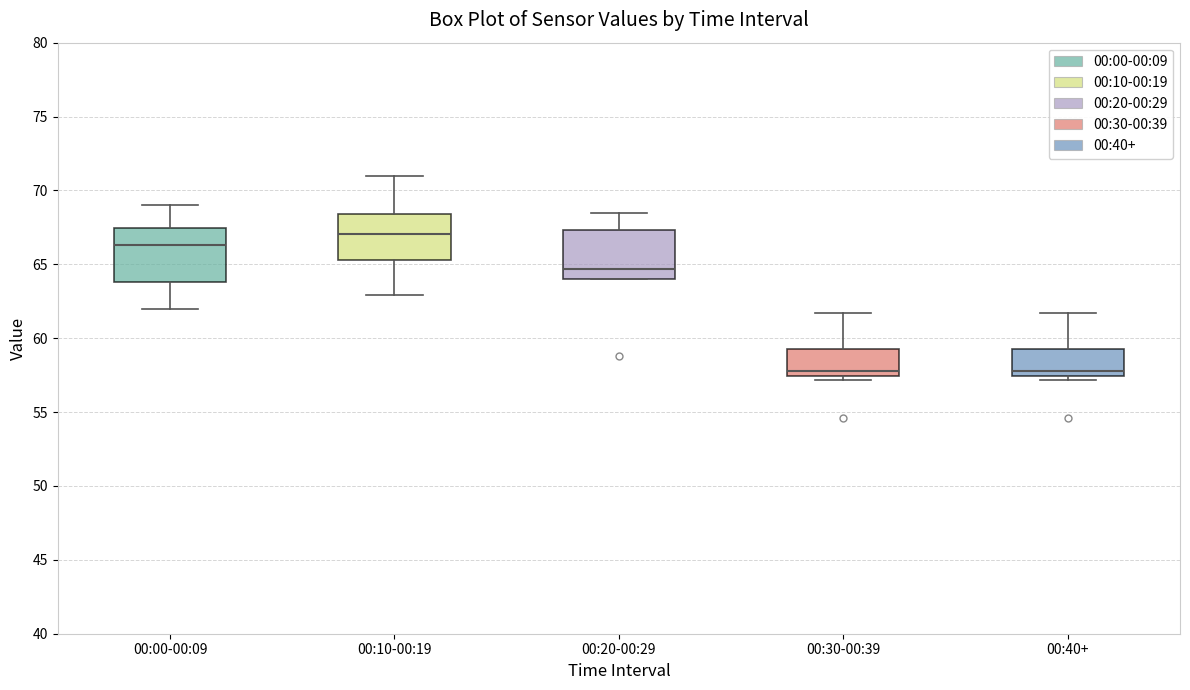

Reading left to right, read every box against the y-axis: the position of its median line, the range the box covers, and the ends of its whiskers. The values are not printed on the chart, so give them approximately, as read against the axis.

00:00-00:09: median 66.5, box 64.0 to 67.5, whiskers 62.0 to 69.0
00:10-00:19: median 67.0, box 65.5 to 68.5, whiskers 63.0 to 71.0
00:20-00:29: median 64.5, box 64.0 to 67.5, whiskers 64.0 to 68.5
00:30-00:39: median 58.0, box 57.5 to 59.5, whiskers 57.0 to 61.5
00:40+: median 58.0, box 57.5 to 59.5, whiskers 57.0 to 61.5